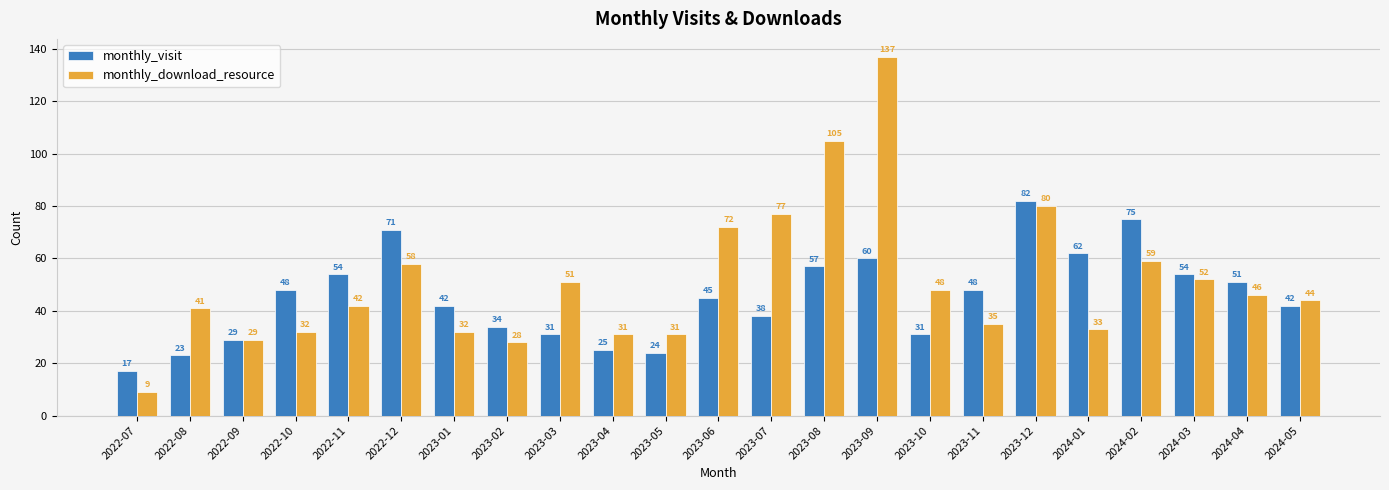

Are the bars horizontal?

No